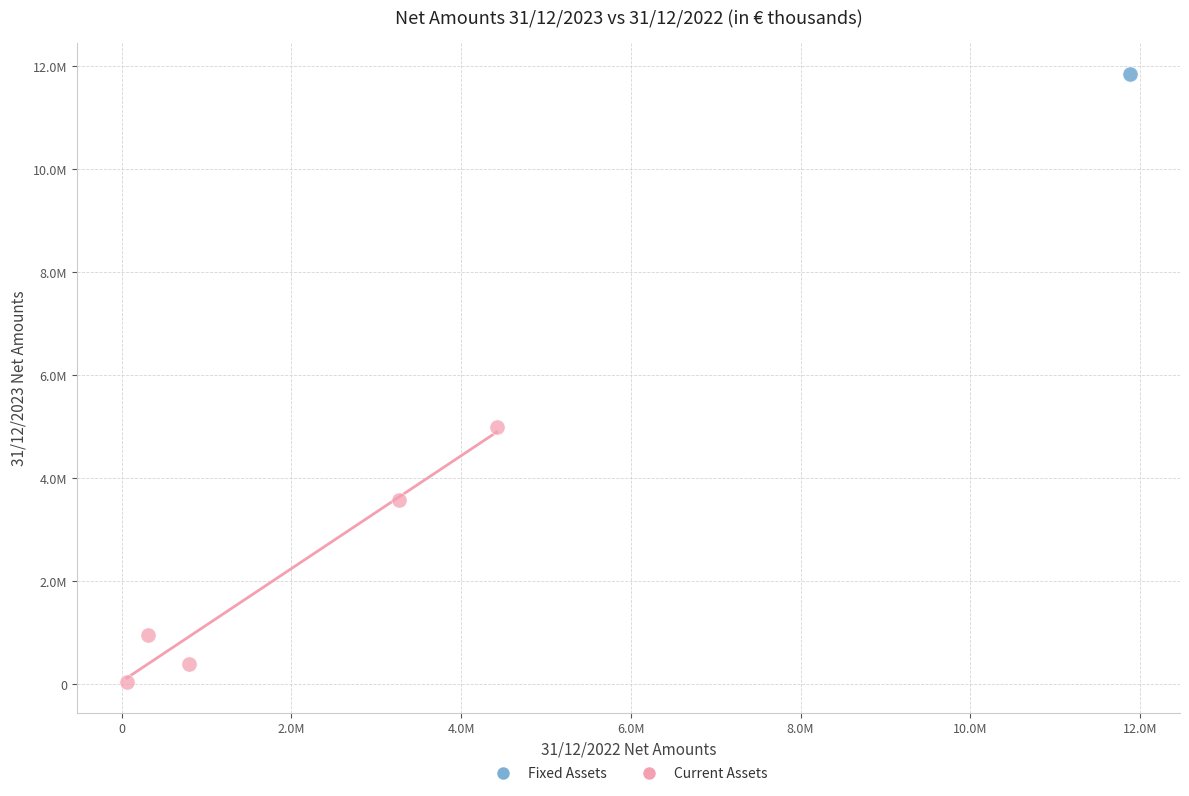

What are all the series names shown in the legend?

Fixed Assets, Current Assets